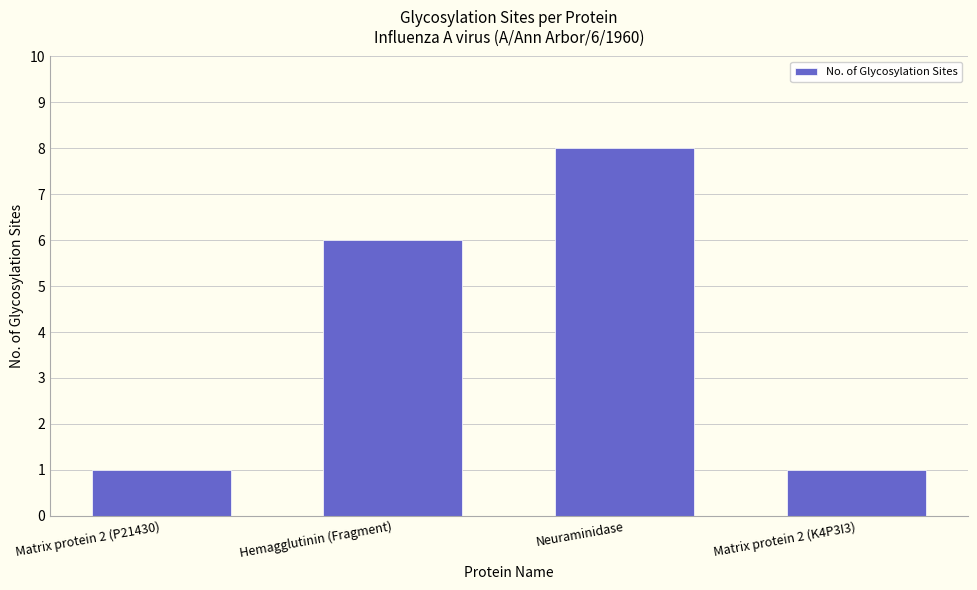

Where is the data nearest to the value 4?

Hemagglutinin (Fragment)